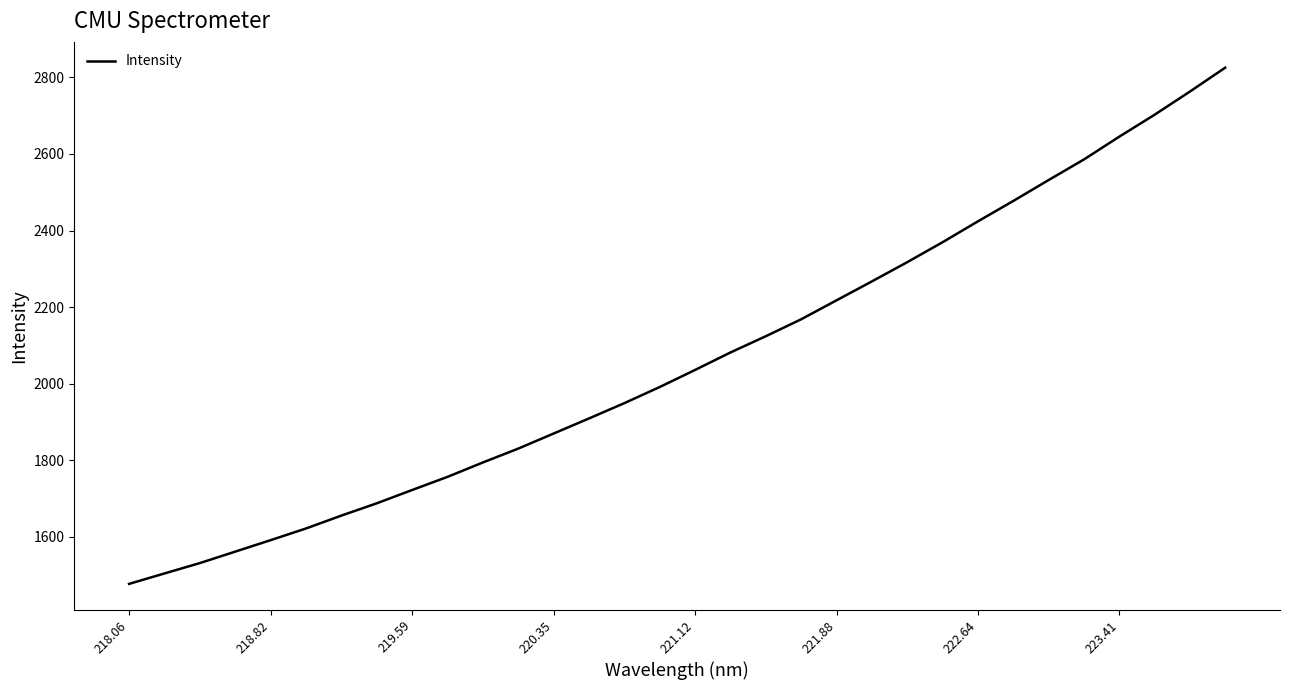

What is the greatest value displayed?

2825.1